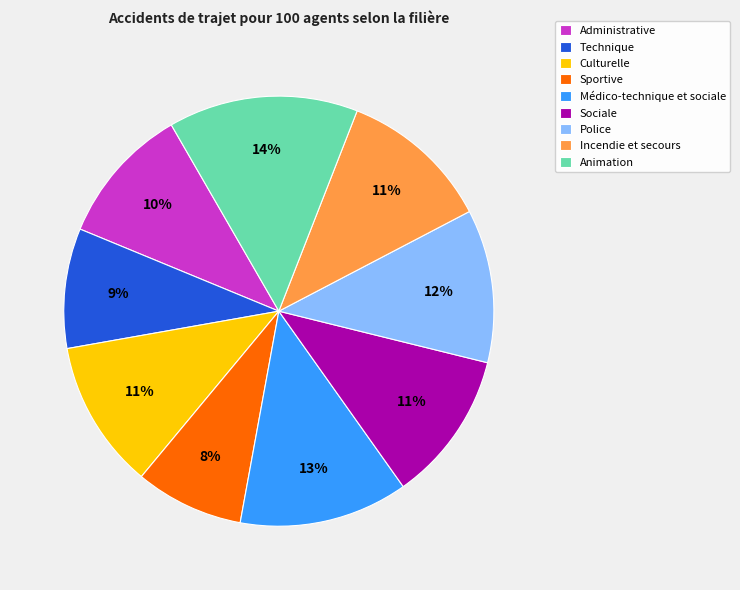

Is it true that Administrative is 10% of the pie?

True